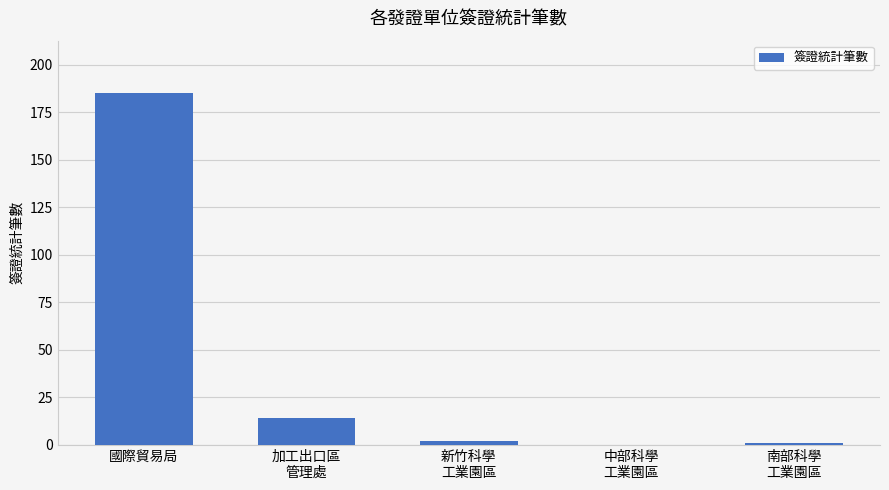

What is the maximum value shown in the chart?

185